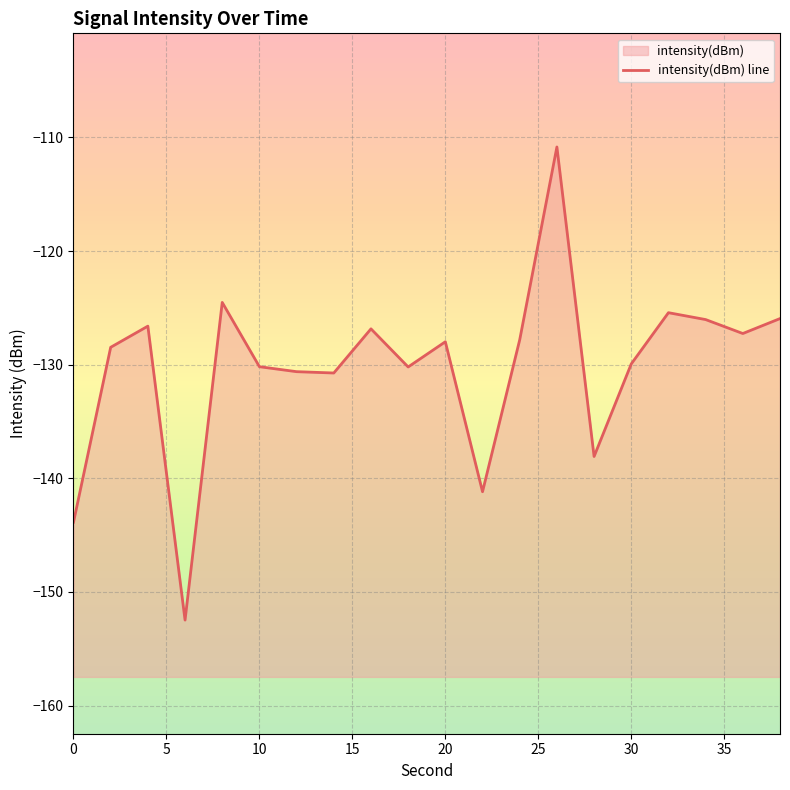

Reading left to right, list all the values displayed in this chart.

-143.9	-128.5	-126.6	-152.5	-124.5	-130.2	-130.6	-130.7	-126.8	-130.2	-128.0	-141.2	-127.8	-110.8	-138.1	-129.9	-125.4	-126.0	-127.3	-125.9